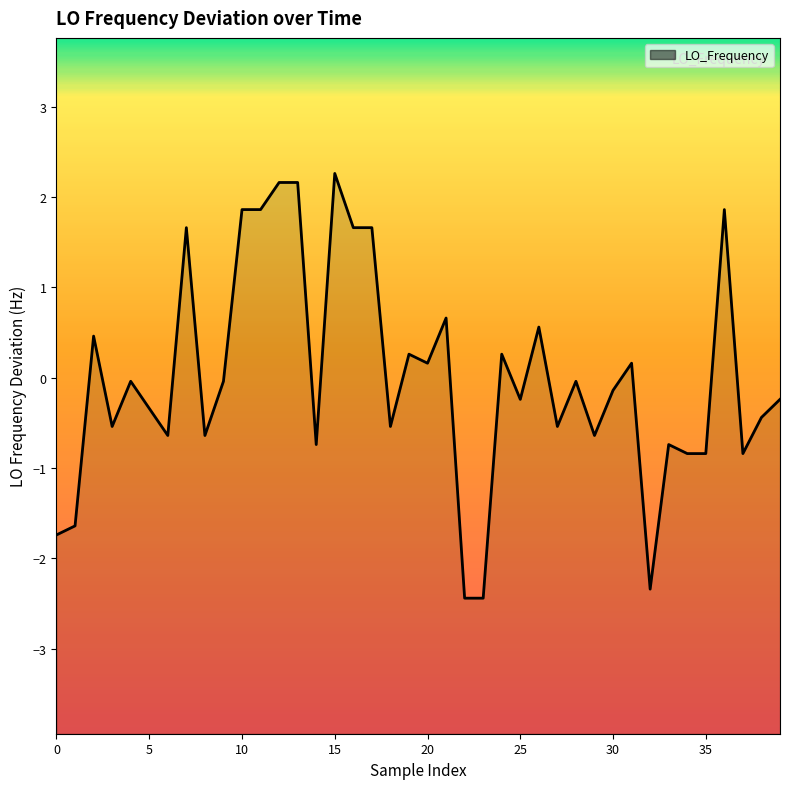

What is the maximum value shown in the chart?

2.3